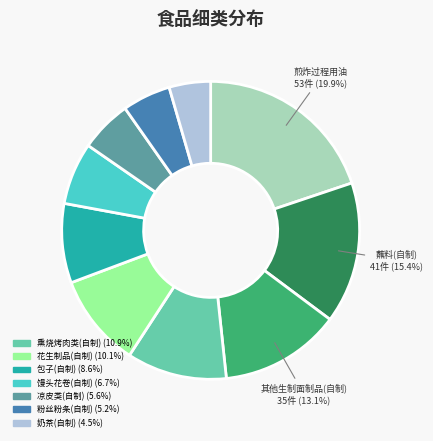

Does any single category account for the majority?

No